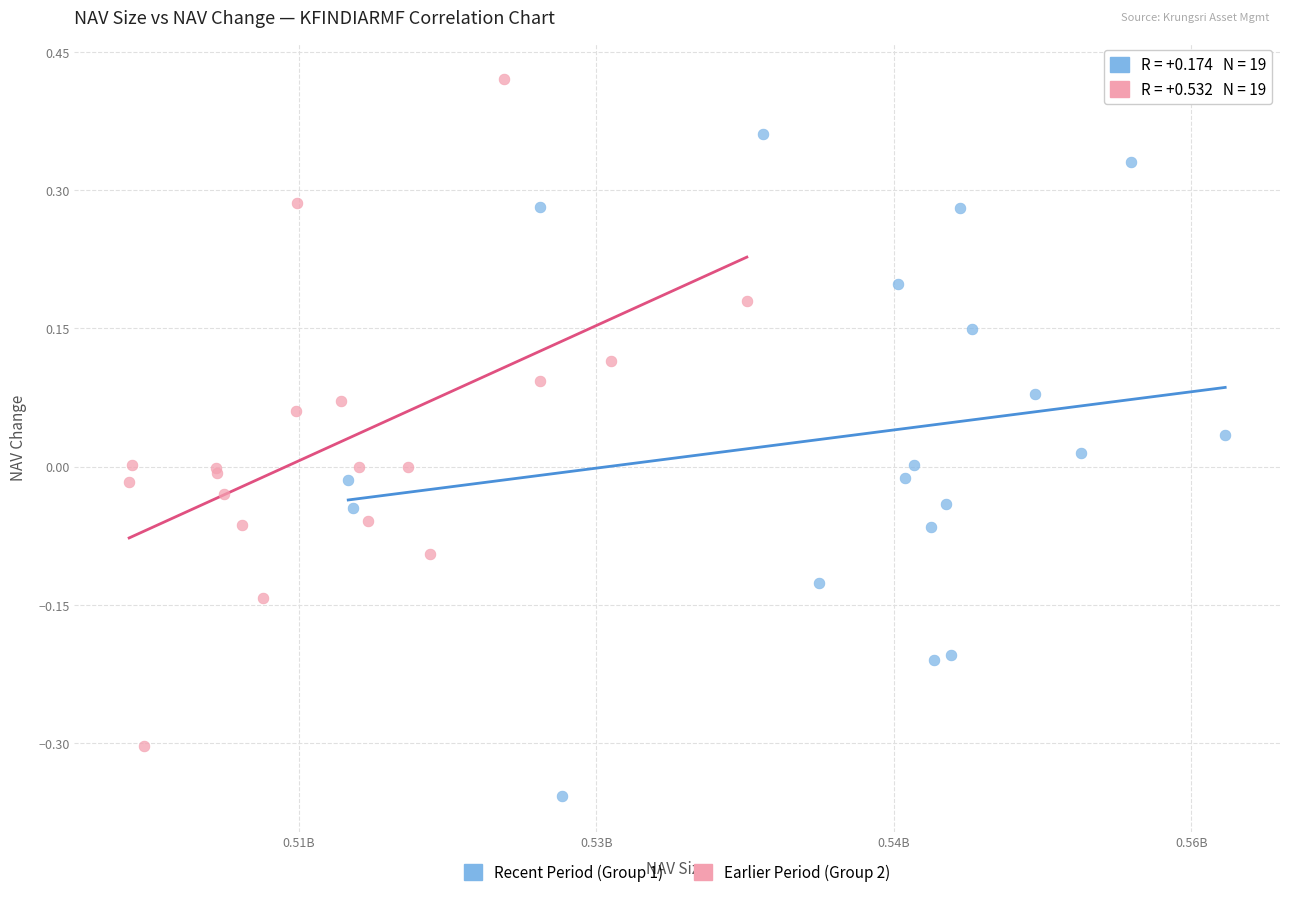

Which series reaches the maximum Y coordinate?

Earlier Period (Group 2)